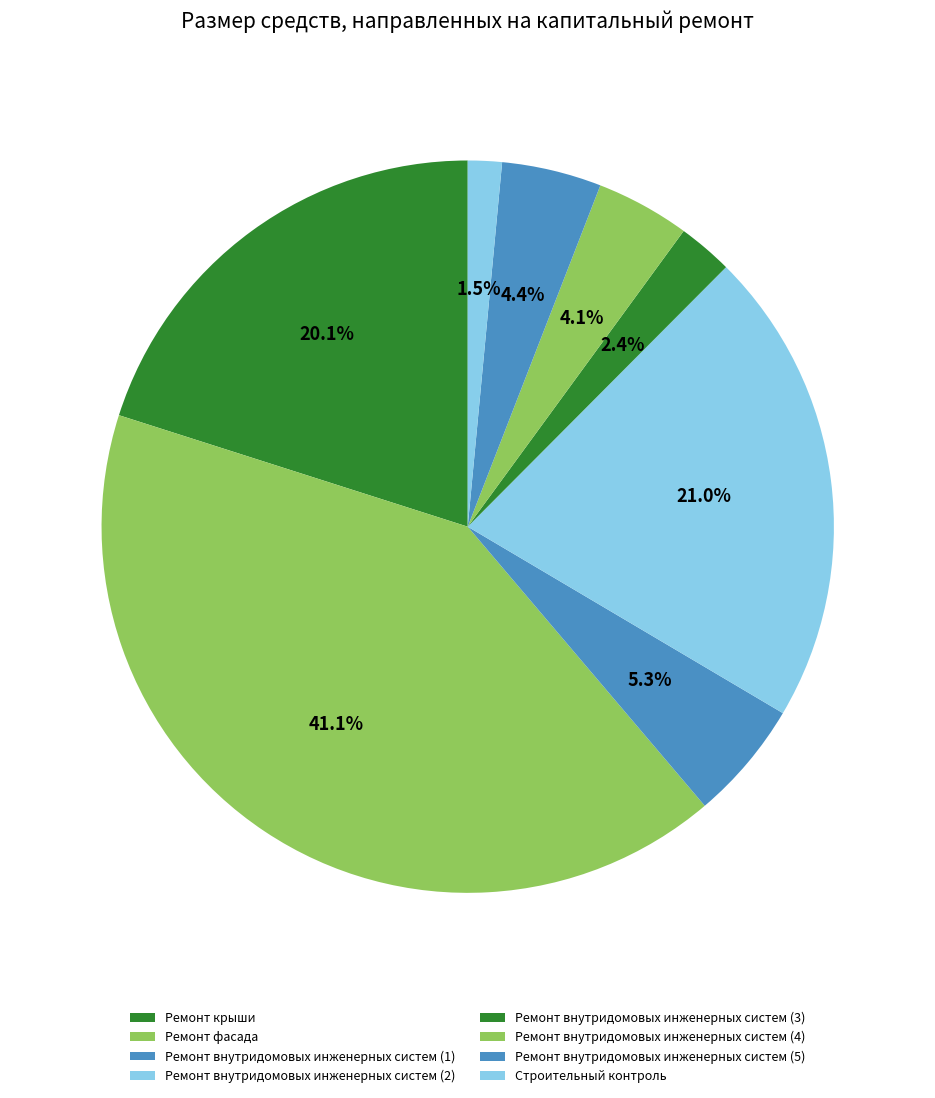

To the nearest percent, what percentage of the pie is Ремонт фасада?

41%